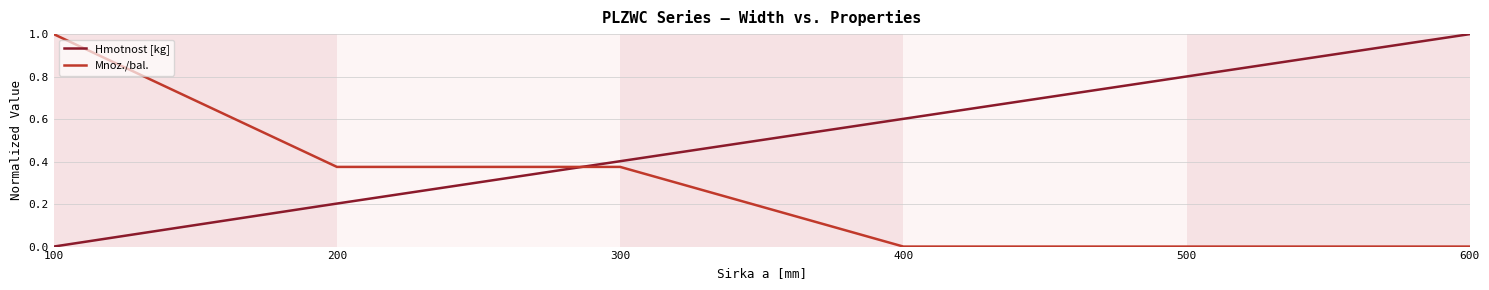

At 200, list the series in order from smallest to largest.

Hmotnost [kg], Mnoz./bal.